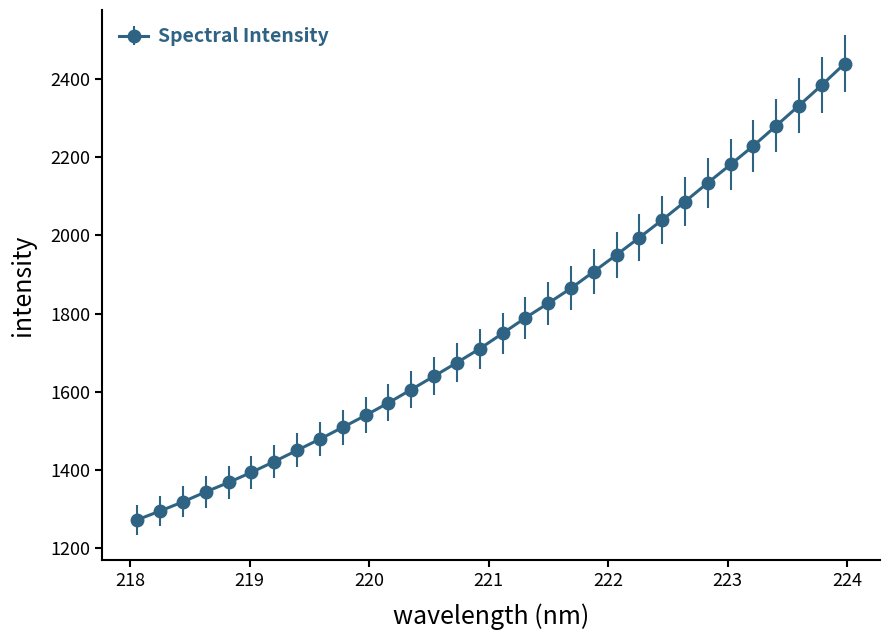

What is the value of the 25th point from the left?

2086.5